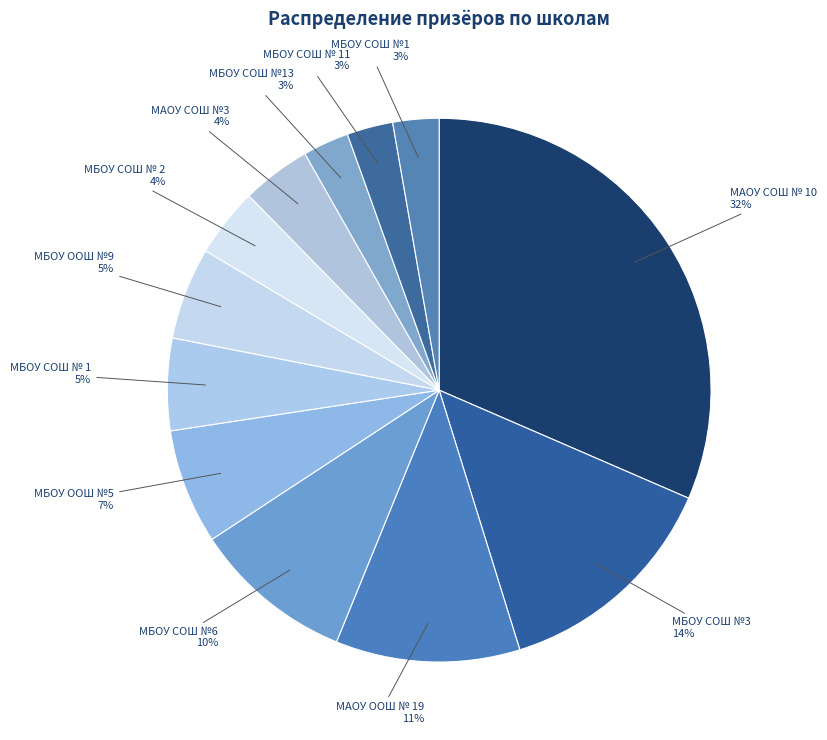

To the nearest percent, what is the difference between the largest and smallest slice percentages?

29%